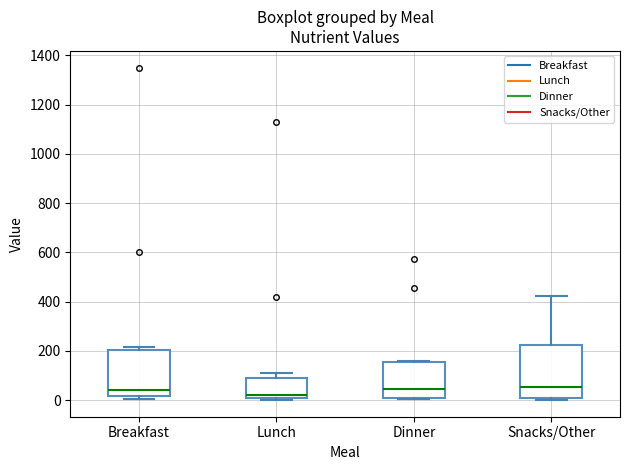

Comparing the boxes themselves (not the whiskers), which one is the tallest?

Snacks/Other